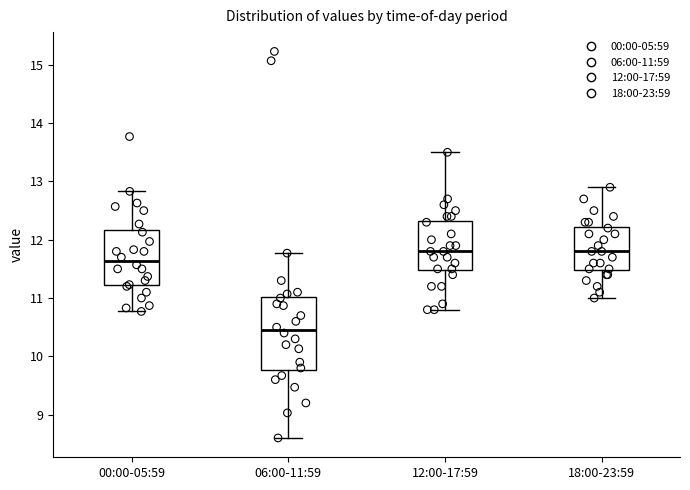

Comparing the boxes themselves (not the whiskers), which one is the tallest?

06:00-11:59